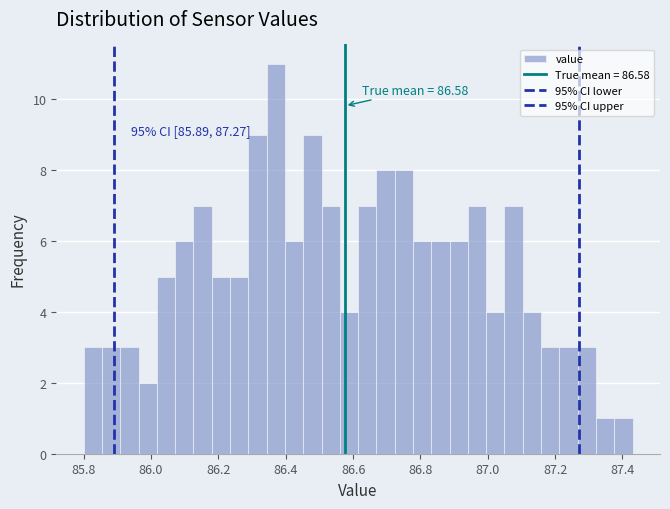

Around what value on the x-axis is the tallest bar? Give the approximate position of its centre, as read against the axis.

86.38